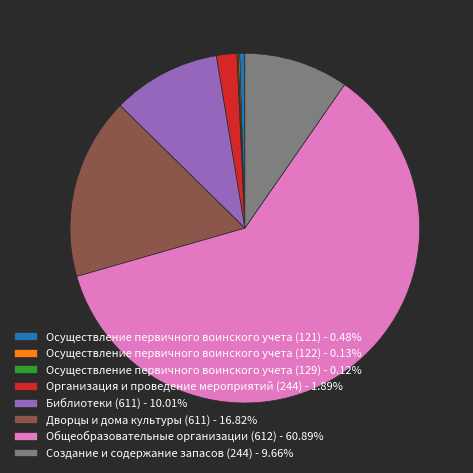

Is the sum of Общеобразовательные организации (612) - 60.89% and Дворцы и дома культуры (611) - 16.82% greater than half?

Yes